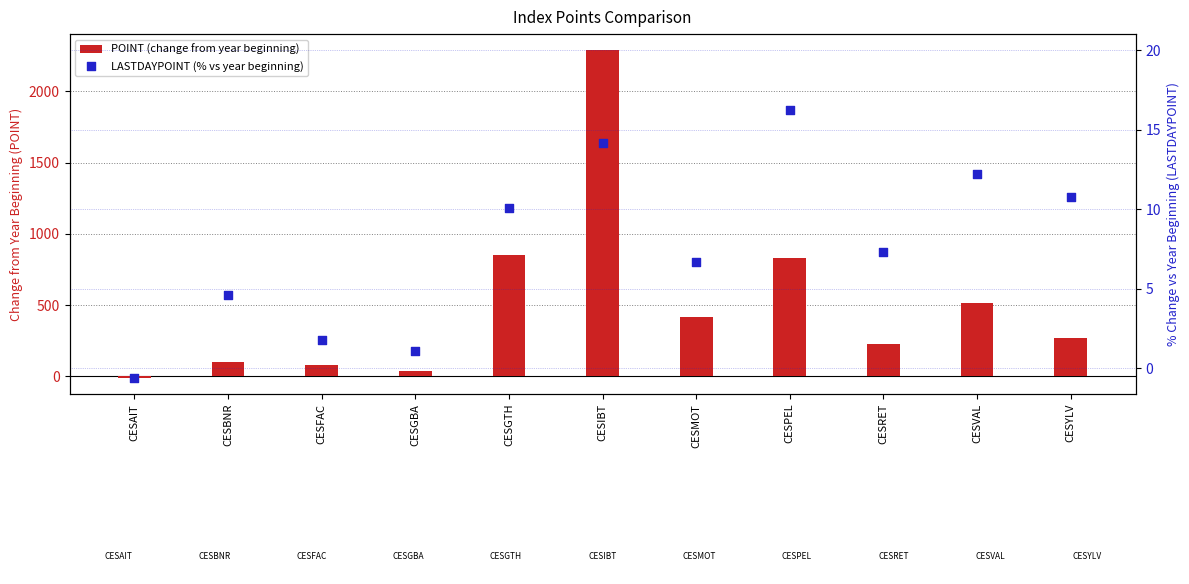

Which series has the largest total across all categories?

POINT (change from year beginning)